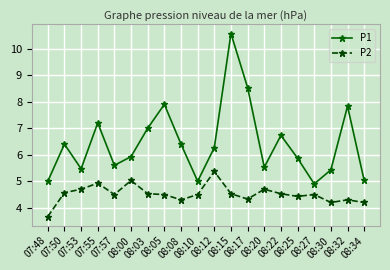

Which label corresponds to the largest value in the chart?

08:15